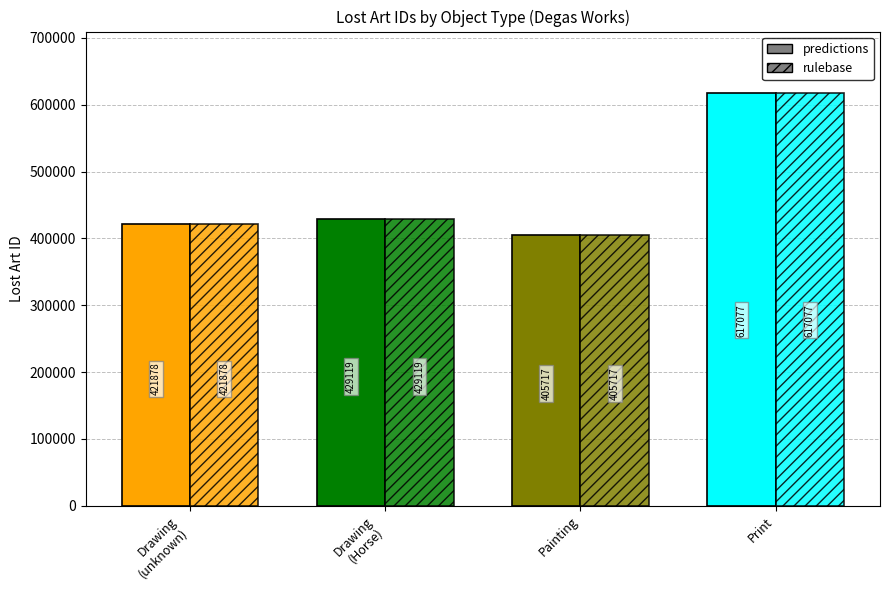

How many data points does each series have?

4